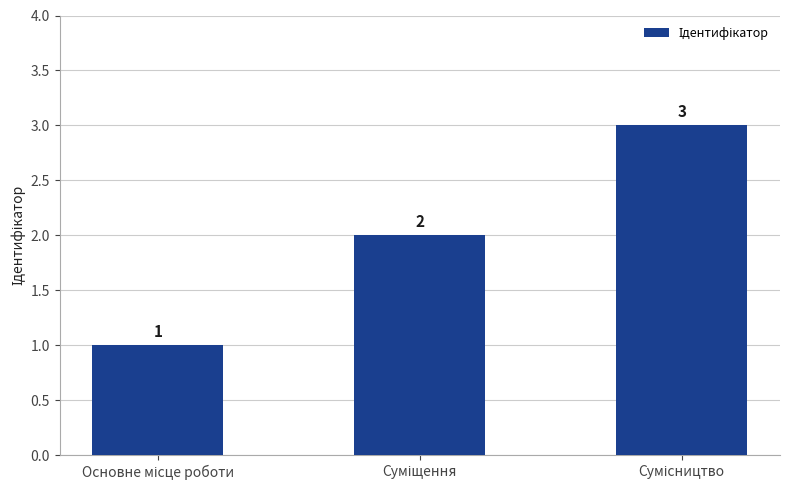

How many values are between 1 and 3?

3